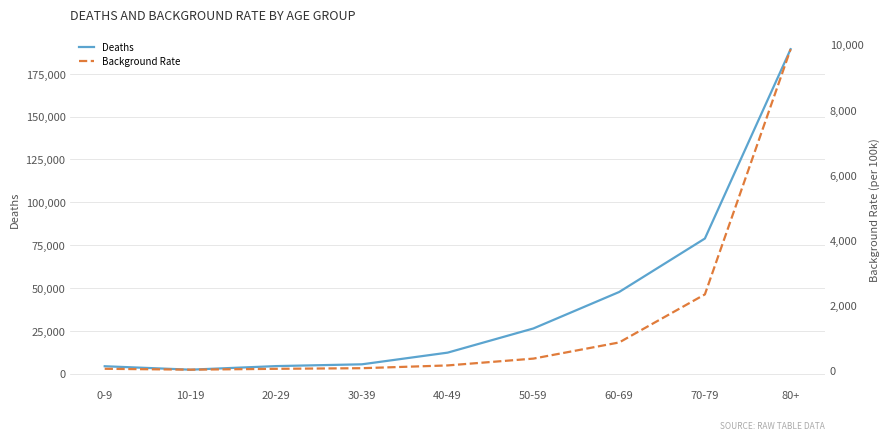

Reading right to left, extract all data points from this chart.

Deaths: 80+=189393.0	70-79=78861.0	60-69=47652.0	50-59=26373.0	40-49=12258.0	30-39=5439.0	20-29=4398.0	10-19=2310.0	0-9=4314.0
Background Rate: 80+=9857.0	70-79=2338.7	60-69=865.5	50-59=370.5	40-49=161.1	30-39=76.4	20-29=57.6	10-19=31.1	0-9=58.2